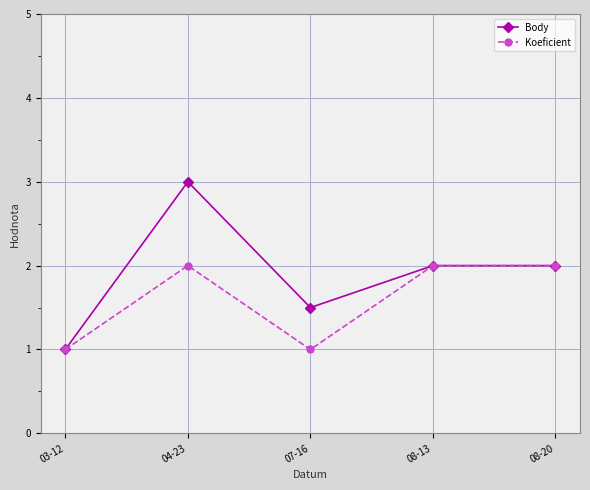

What is the sum of all Body values?

9.5